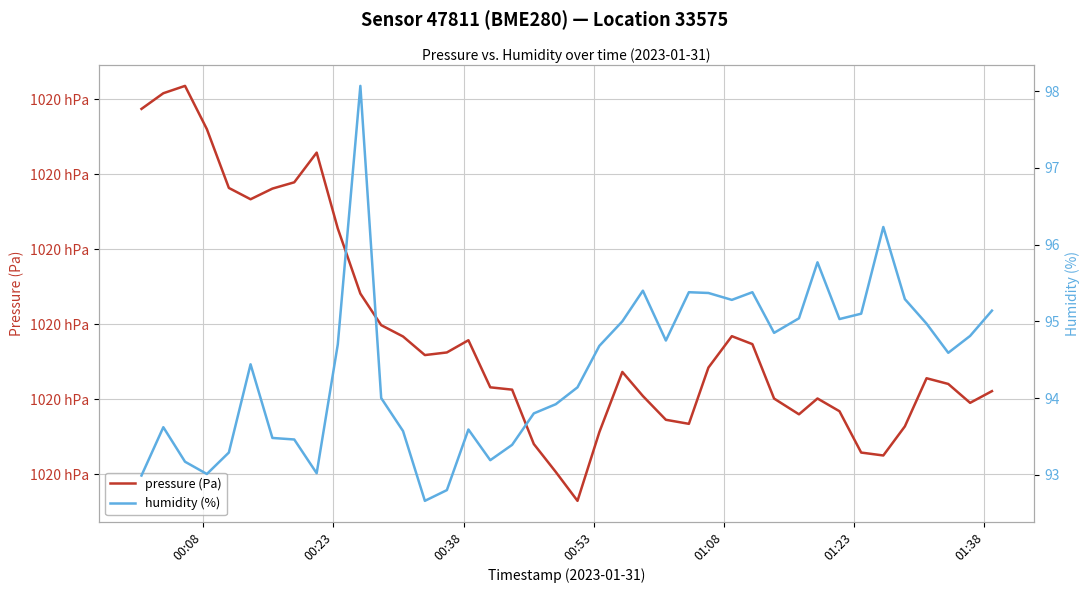

Count the number of data series in this chart.

2